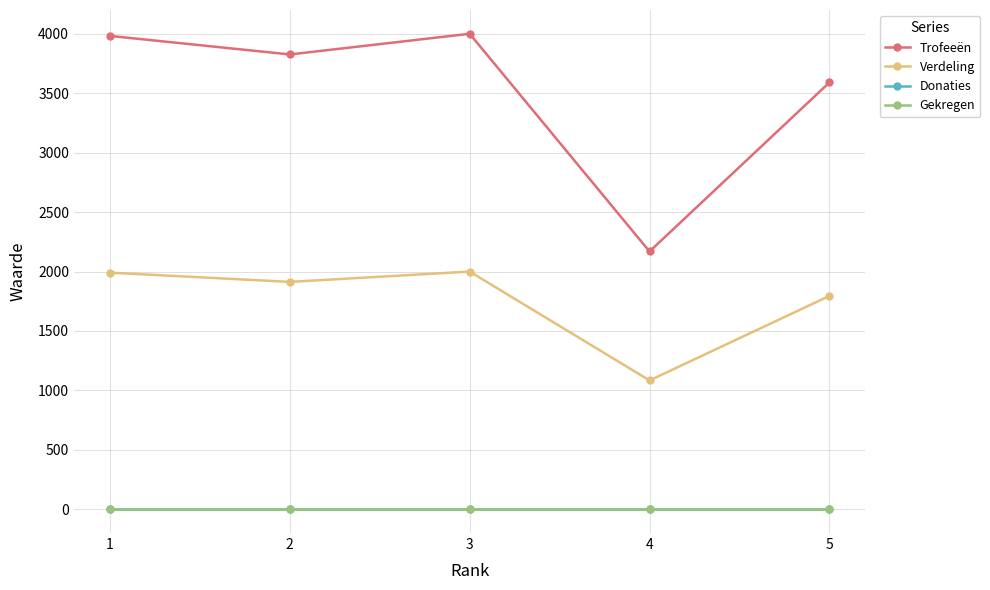

True or false: Gekregen and Verdeling intersect in this chart.

False